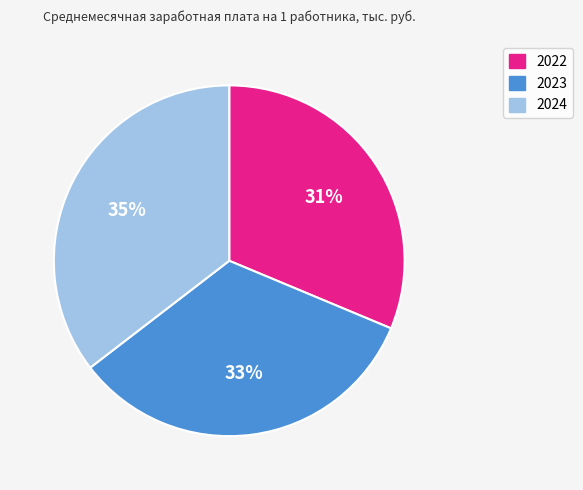

True or false: 2024 accounts for 35% of the total.

True